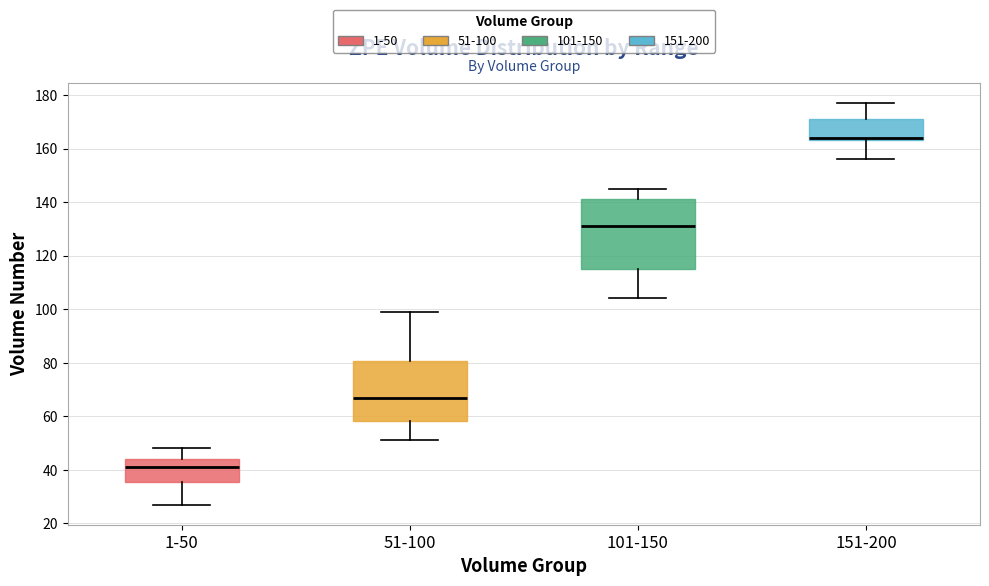

Which box has the lowest median line?

1-50